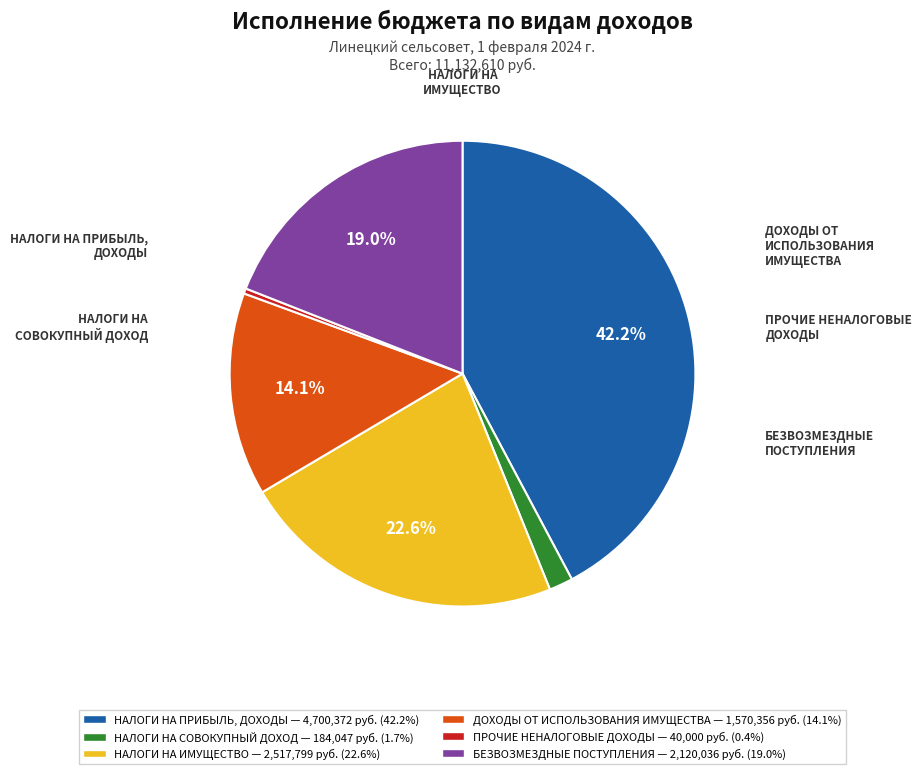

How many segments does this pie chart have?

6